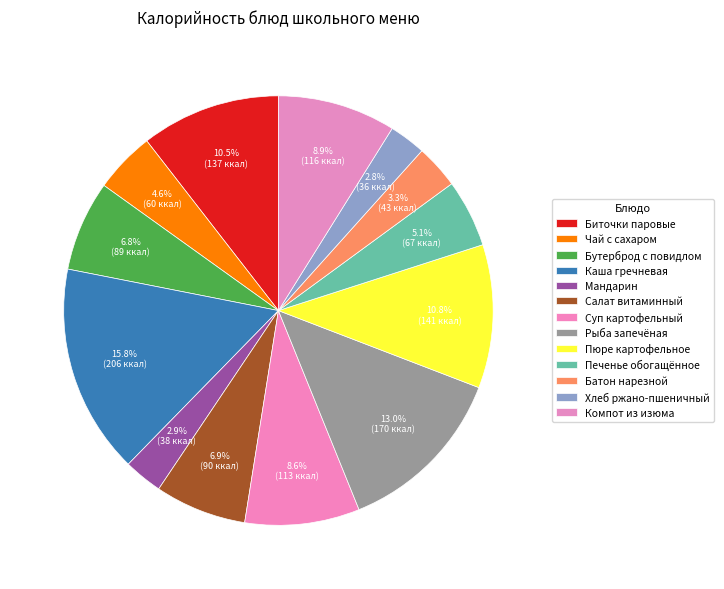

What is the smallest slice in the pie chart?

Хлеб ржано-пшеничный